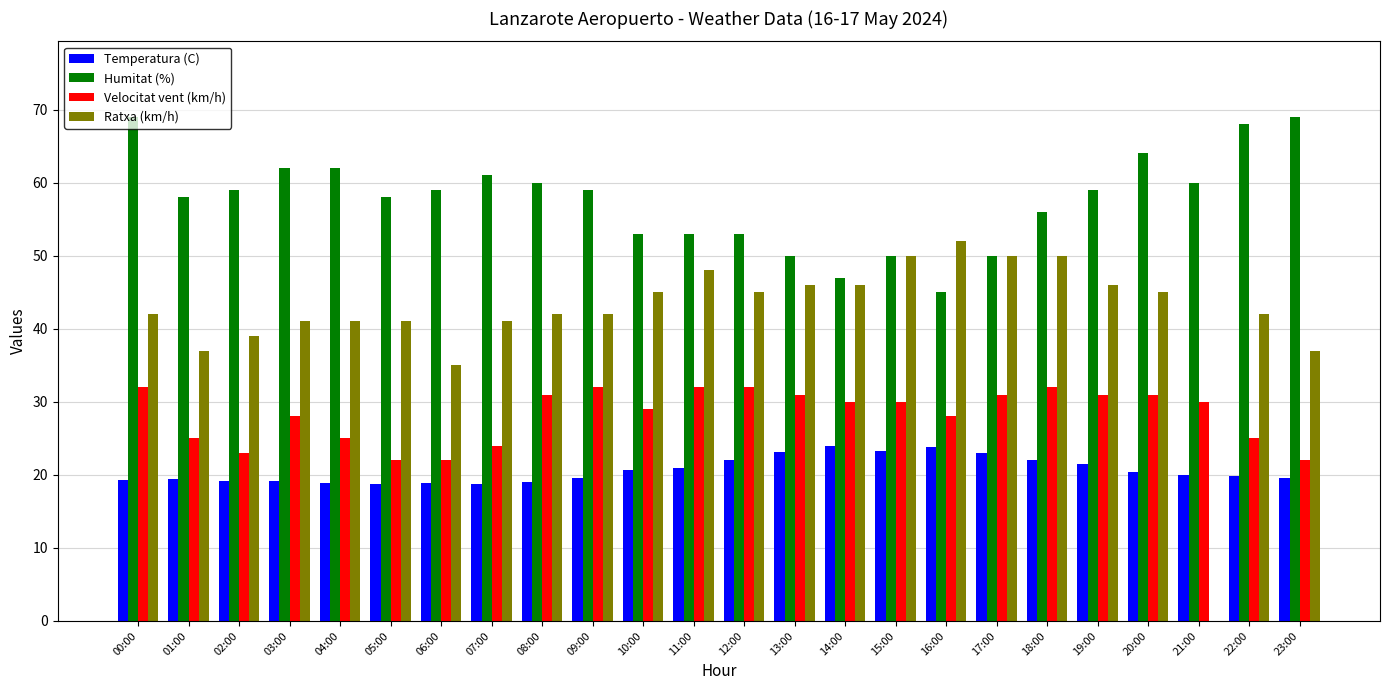

Which series has the largest range (max minus min)?

Ratxa (km/h)